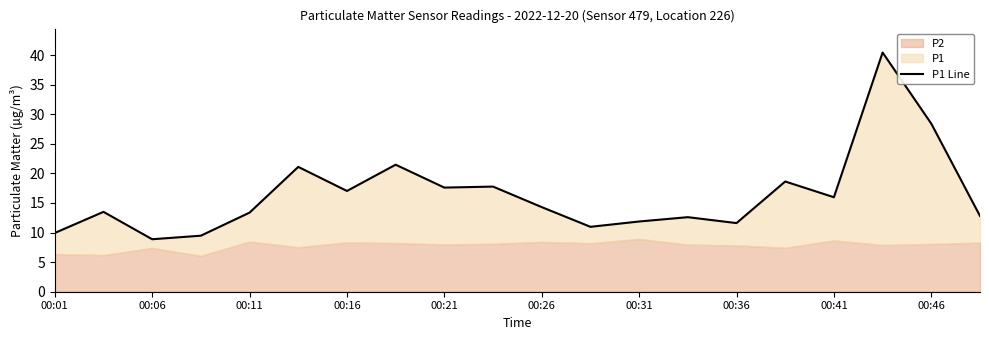

True or false: the data shows 12.6 at 13.

True